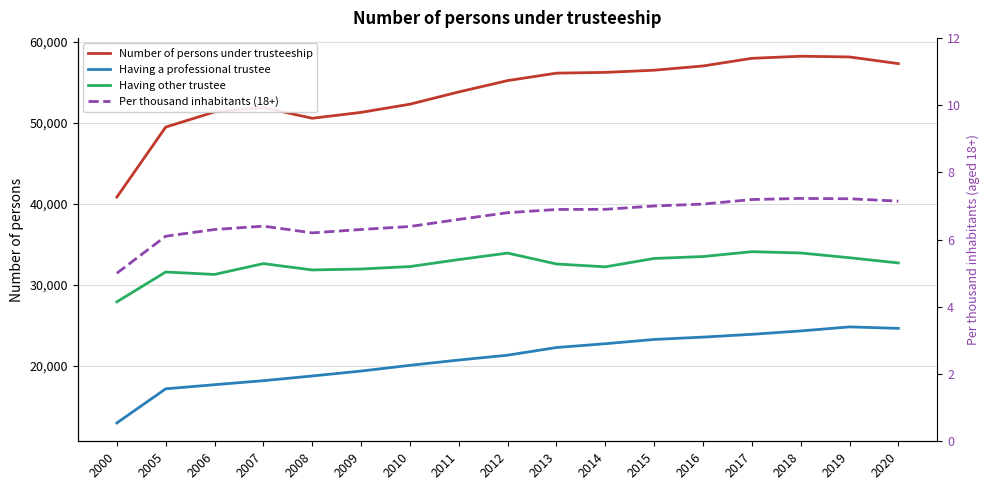

The Having a professional trustee series shows 36419.4 at 2019. True or false?

False